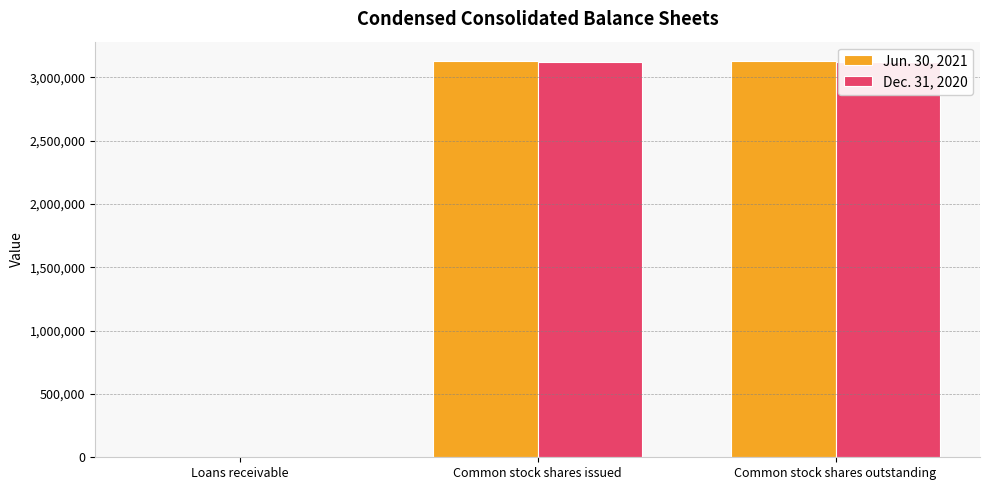

Which series has the widest spread of values?

Jun. 30, 2021